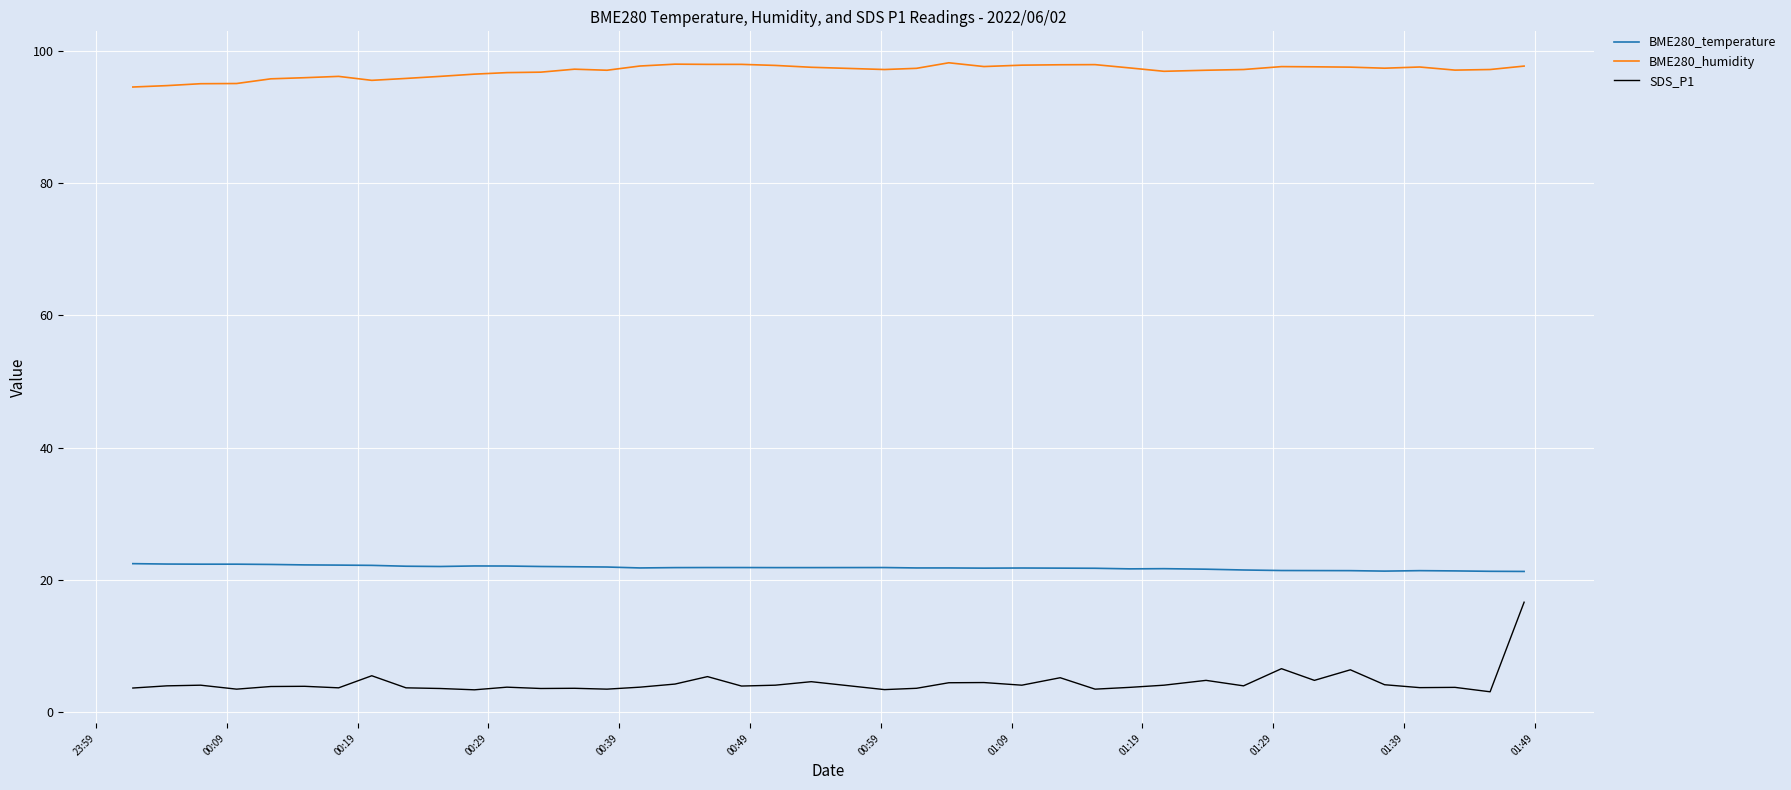

What is the maximum value shown in the chart?

98.3